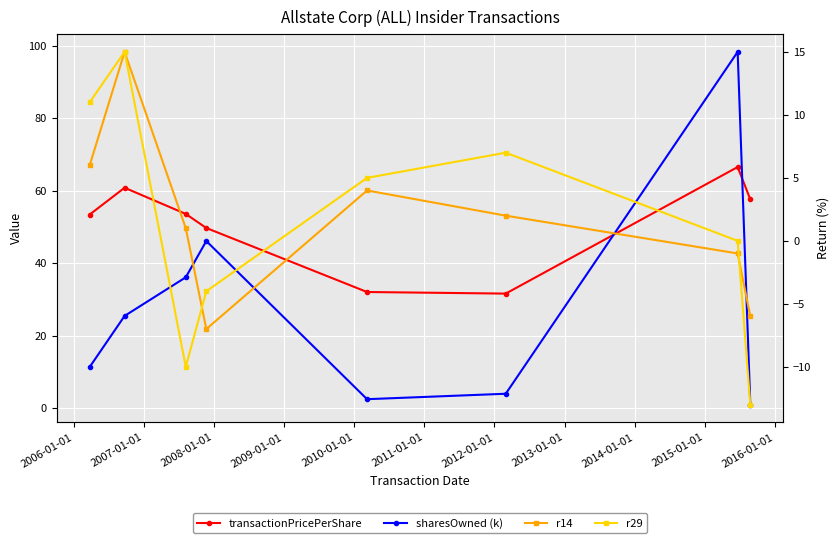

Between 2007-01-01 and 2011-01-01, which series saw the biggest shift?

sharesOwned (k)